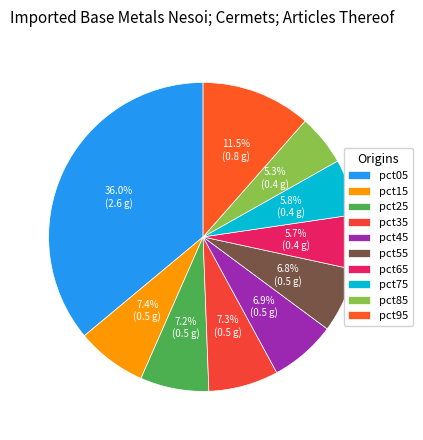

Is there any slice that represents more than half of the pie?

No